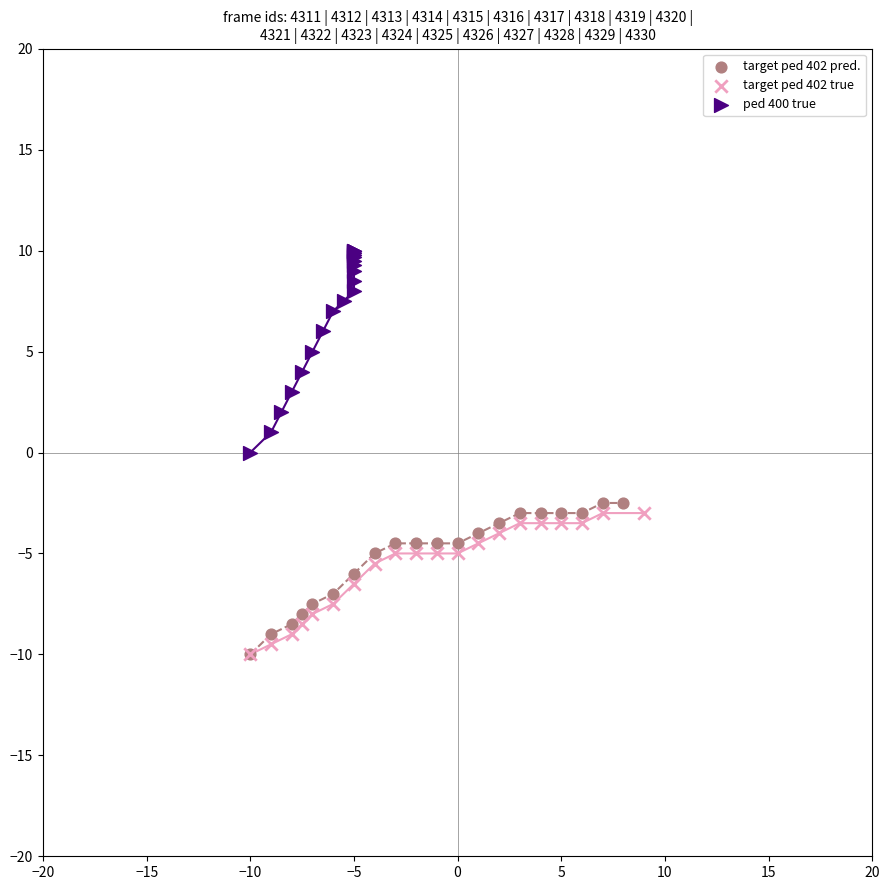

Which series contains the highest Y value?

ped 400 true